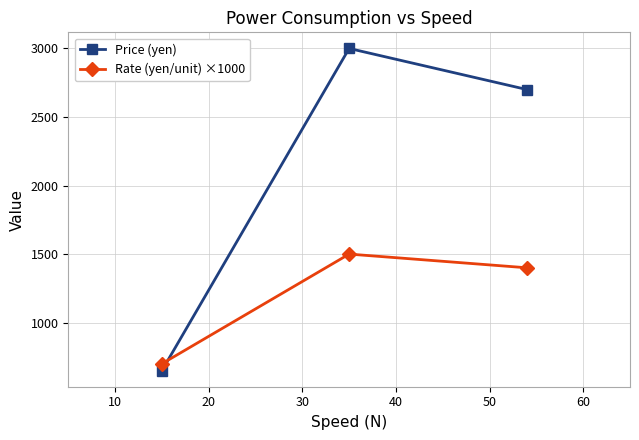

What is the lowest value of the Rate (yen/unit) ×1000 series?

700